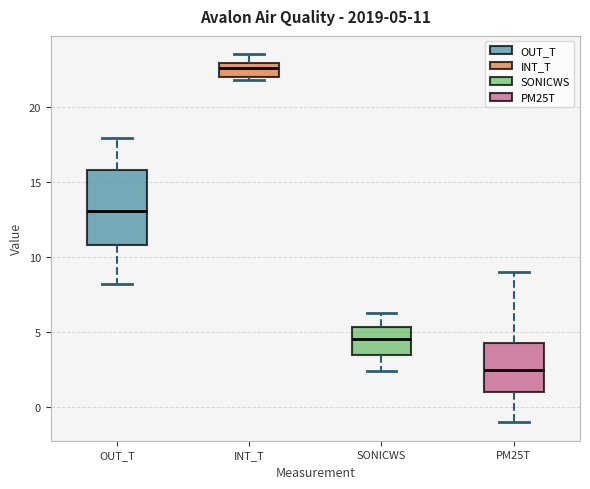

Which box's median line is the lowest?

PM25T